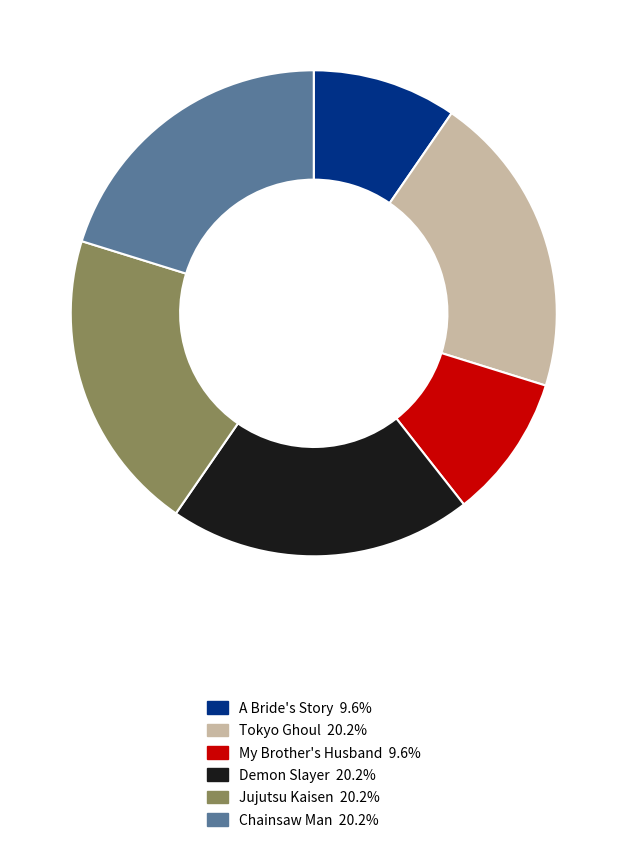

Do Chainsaw Man and Jujutsu Kaisen together represent more than half of the pie?

No